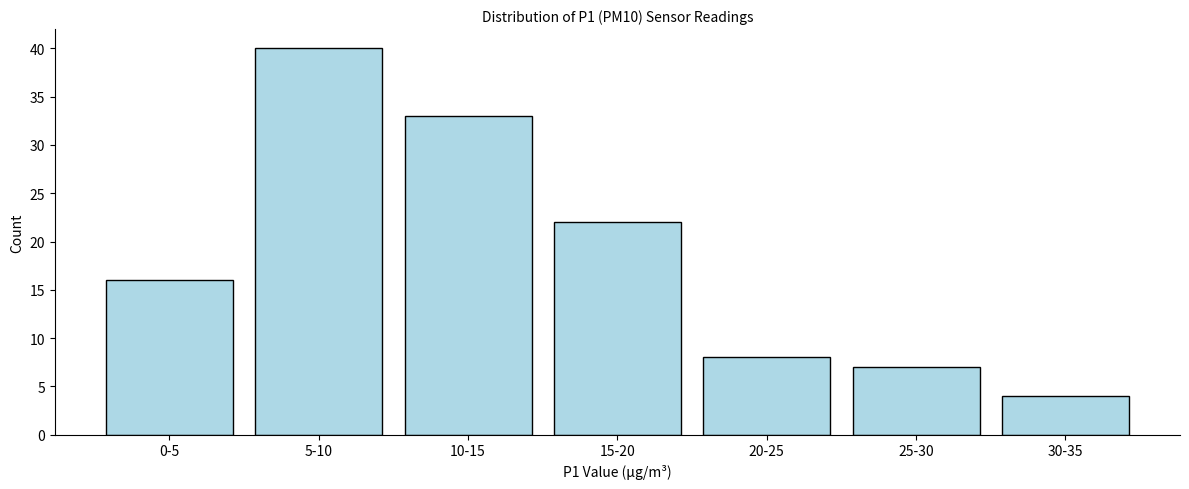

Reading left to right, extract all data points from this chart.

16	40	33	22	8	7	4